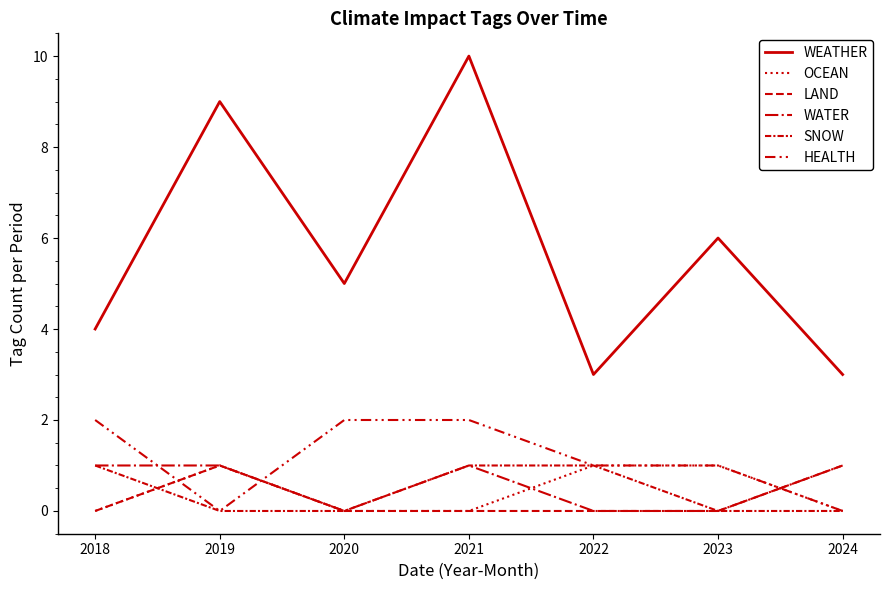

Does the chart display data point markers on the line(s)?

No